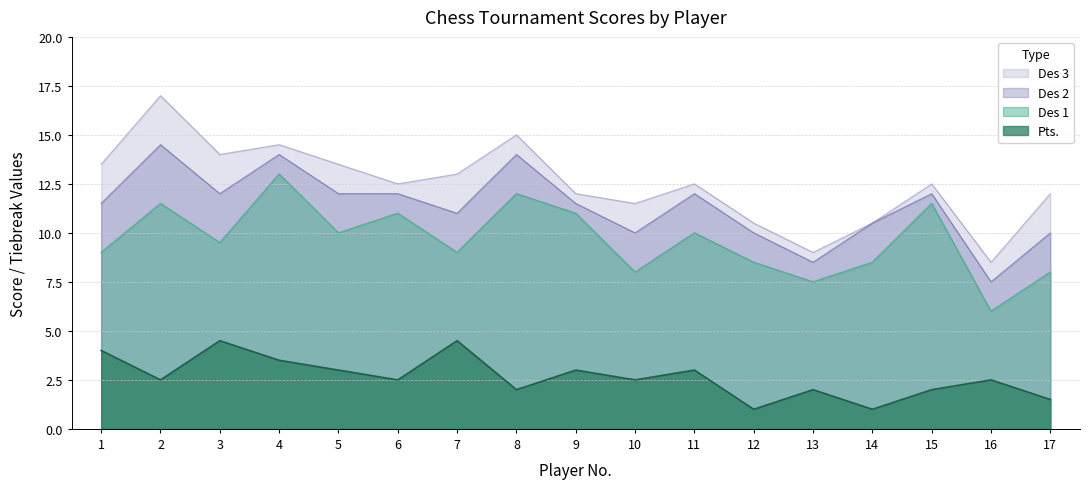

The Pts. series shows 2.5 at 6. True or false?

True